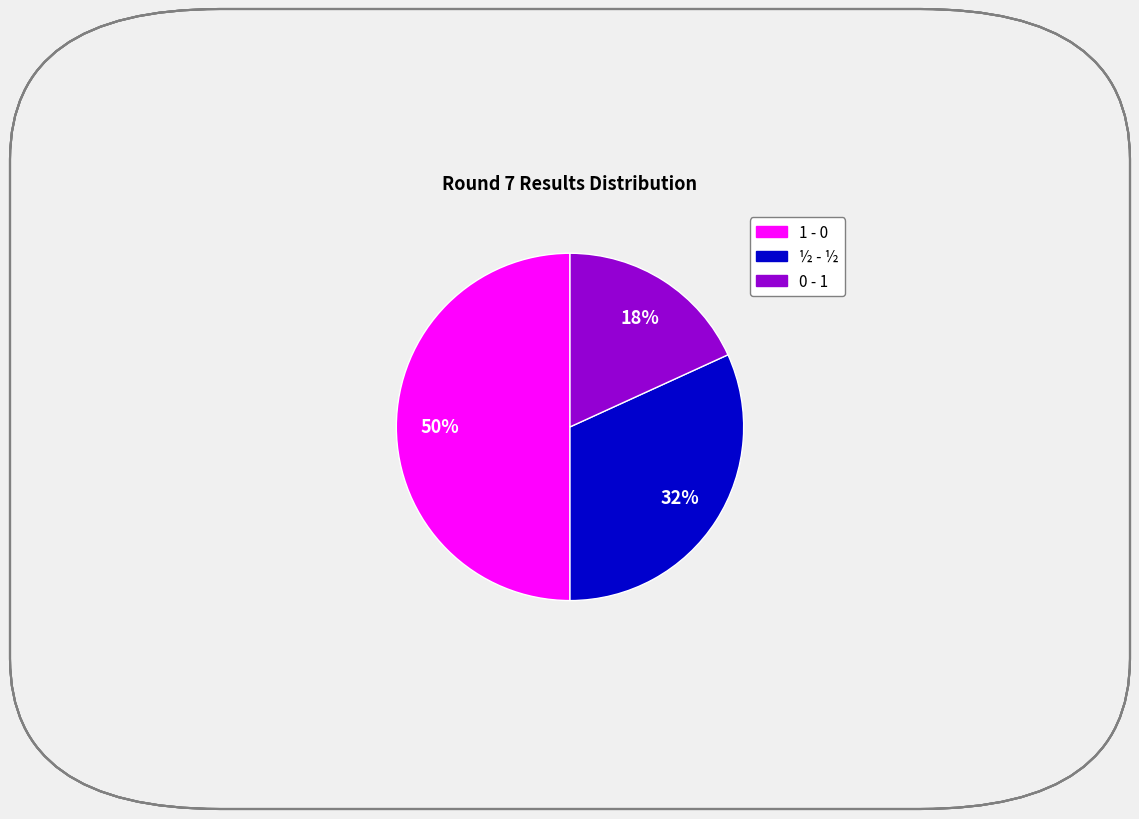

Is the sum of ½ - ½ and 1 - 0 greater than half?

Yes